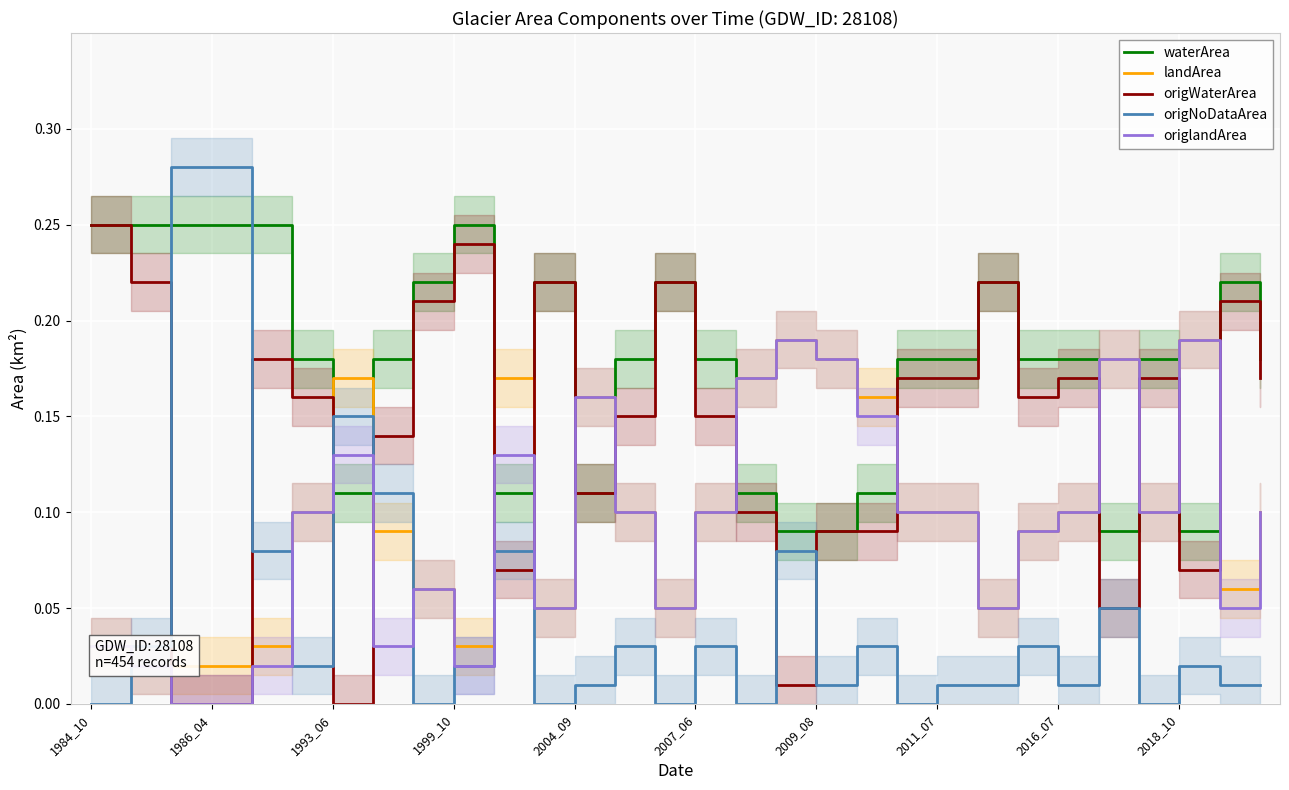

Rank the series by their maximum value, from lowest to highest.

landArea, origlandArea, waterArea, origWaterArea, origNoDataArea